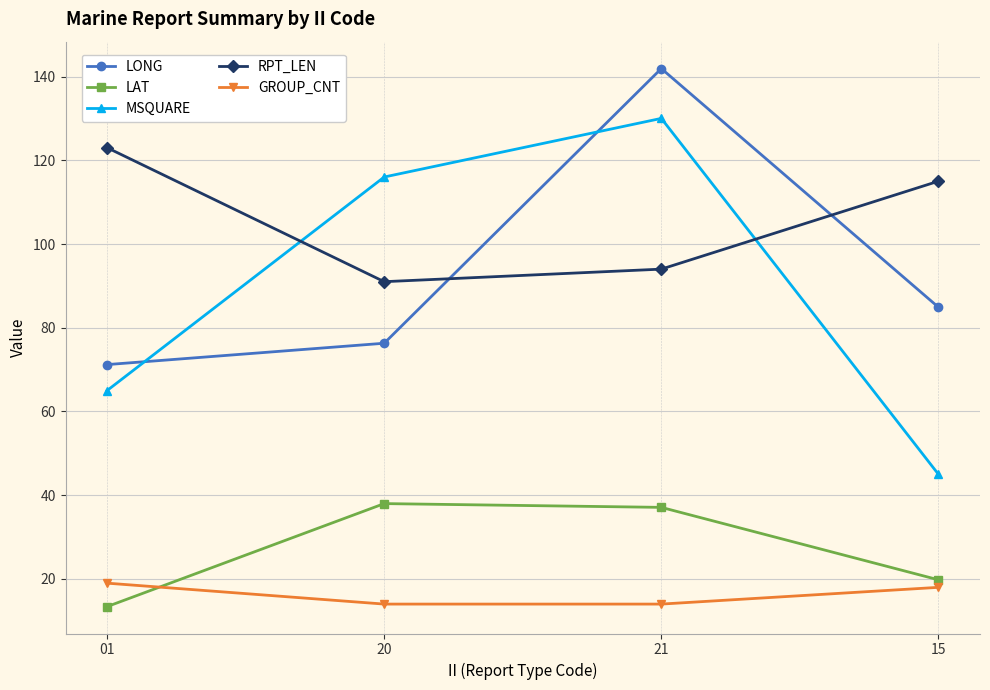

Reading right to left, list all the values displayed in this chart.

LONG: 15=84.9	21=141.9	20=76.3	01=71.2
LAT: 15=19.8	21=37.1	20=38.0	01=13.4
MSQUARE: 15=45.0	21=130.0	20=116.0	01=65.0
RPT_LEN: 15=115.0	21=94.0	20=91.0	01=123.0
GROUP_CNT: 15=18.0	21=14.0	20=14.0	01=19.0